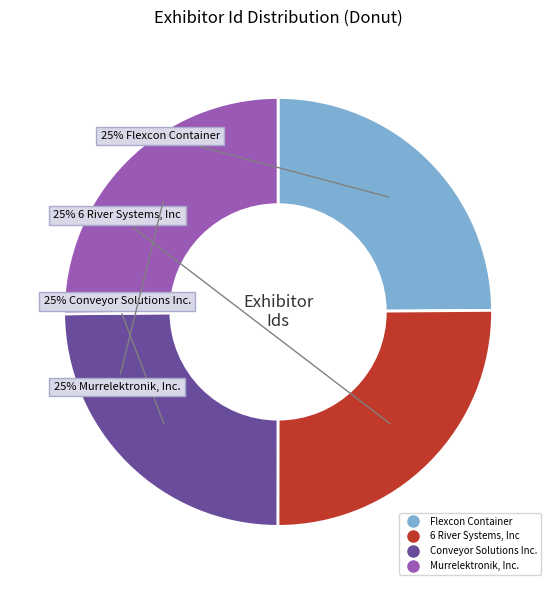

True or false: Flexcon Container accounts for 17% of the total.

False